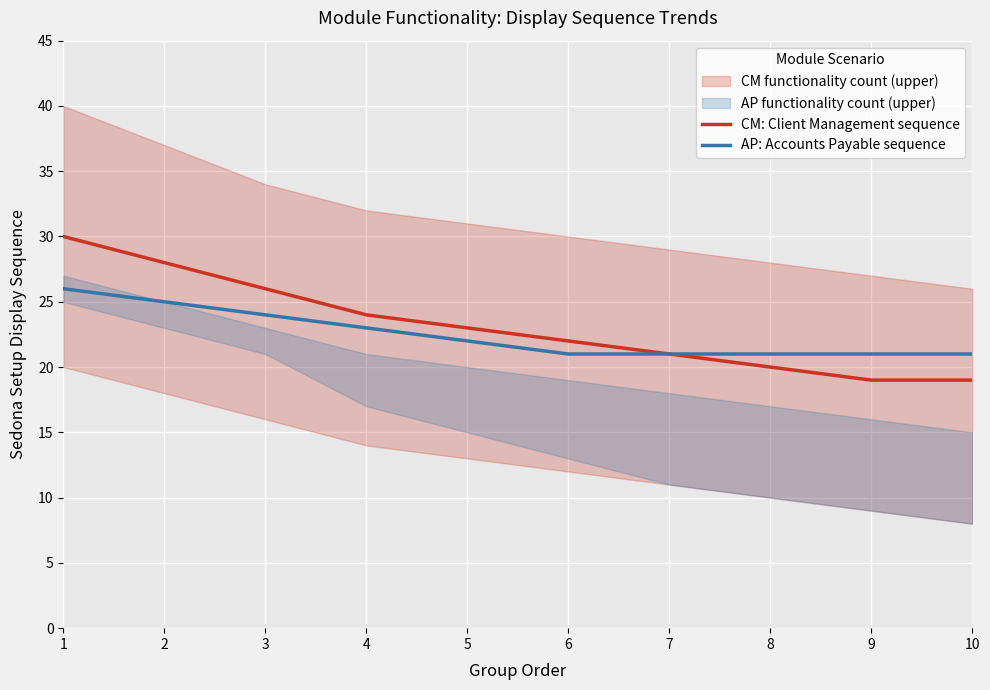

True or false: AP: Accounts Payable sequence and CM: Client Management sequence cross at least once.

False